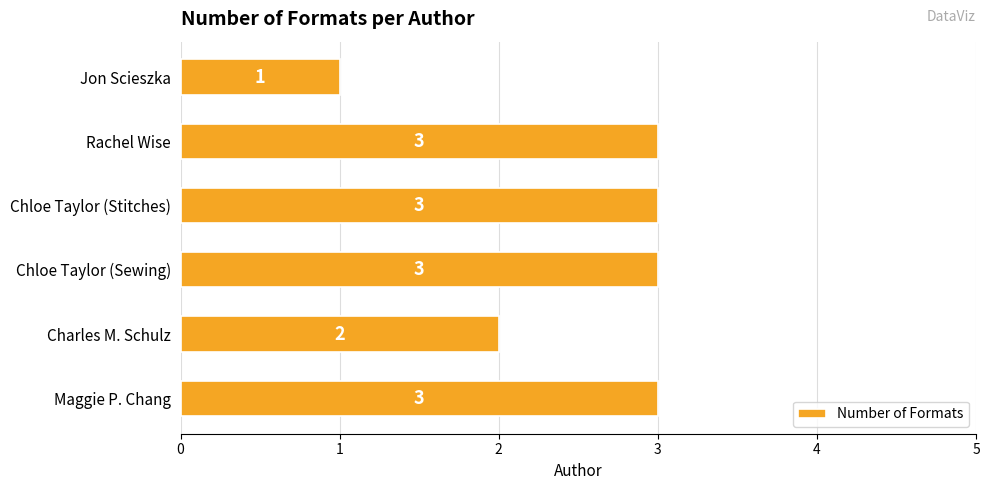

Which label corresponds to the smallest value in the chart?

Jon Scieszka